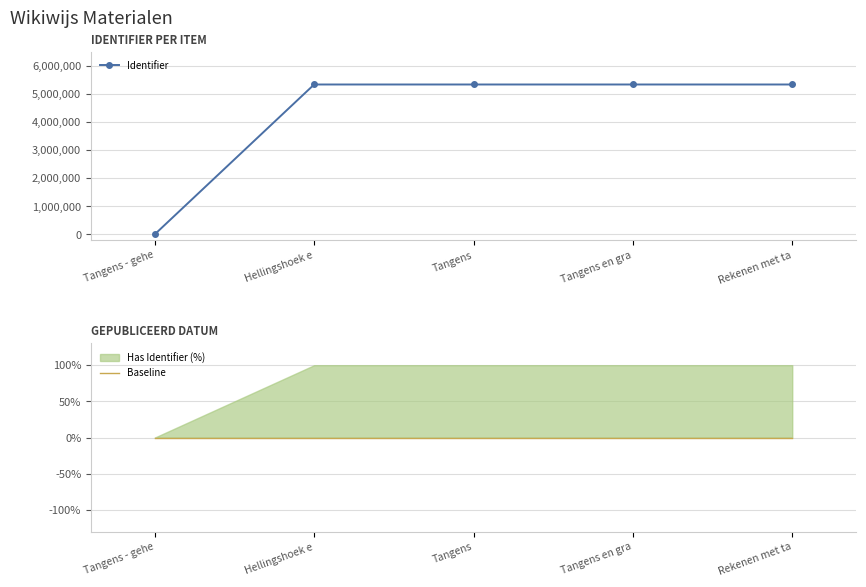

The Identifier series shows 0 at Tangens - gehe. True or false?

True